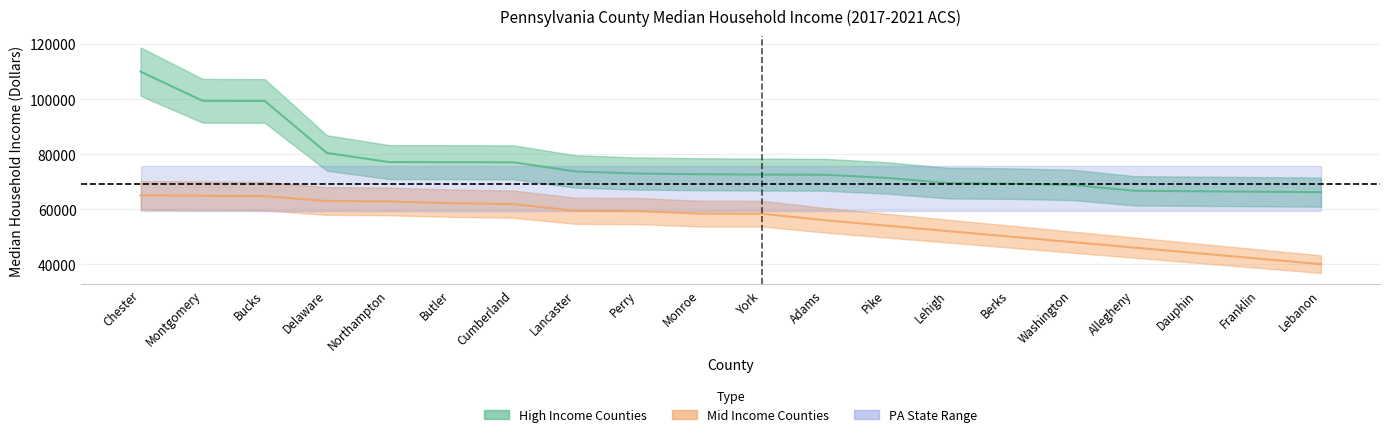

At which label does High Income Counties reach its peak?

Chester